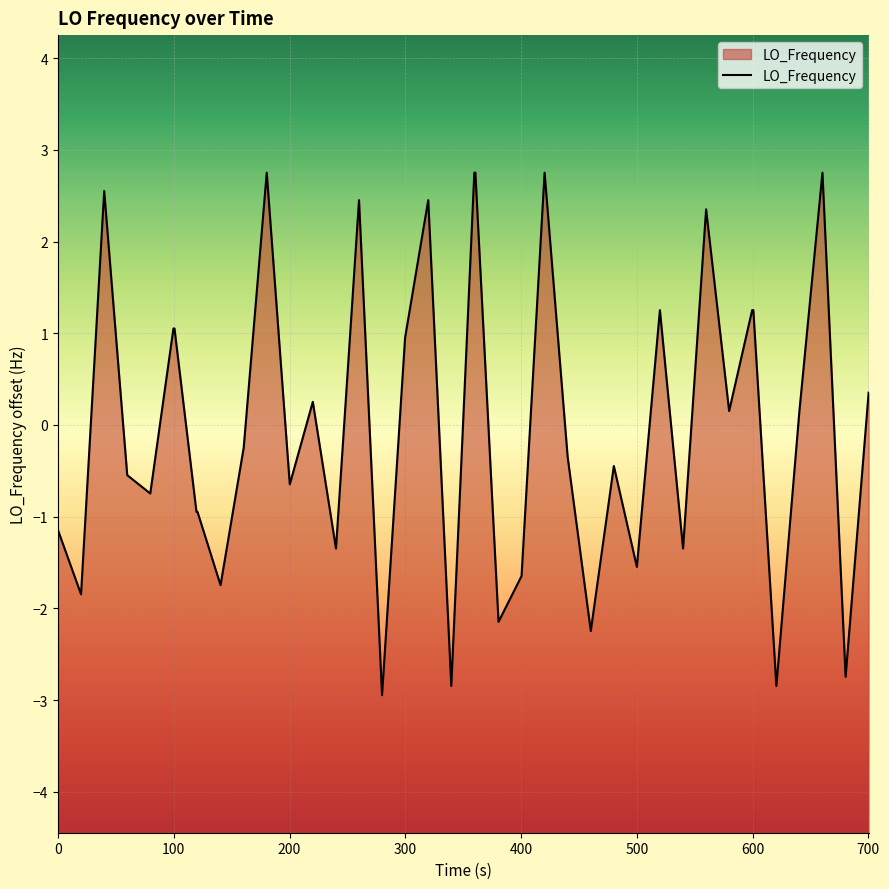

What is the greatest value displayed?

2.8